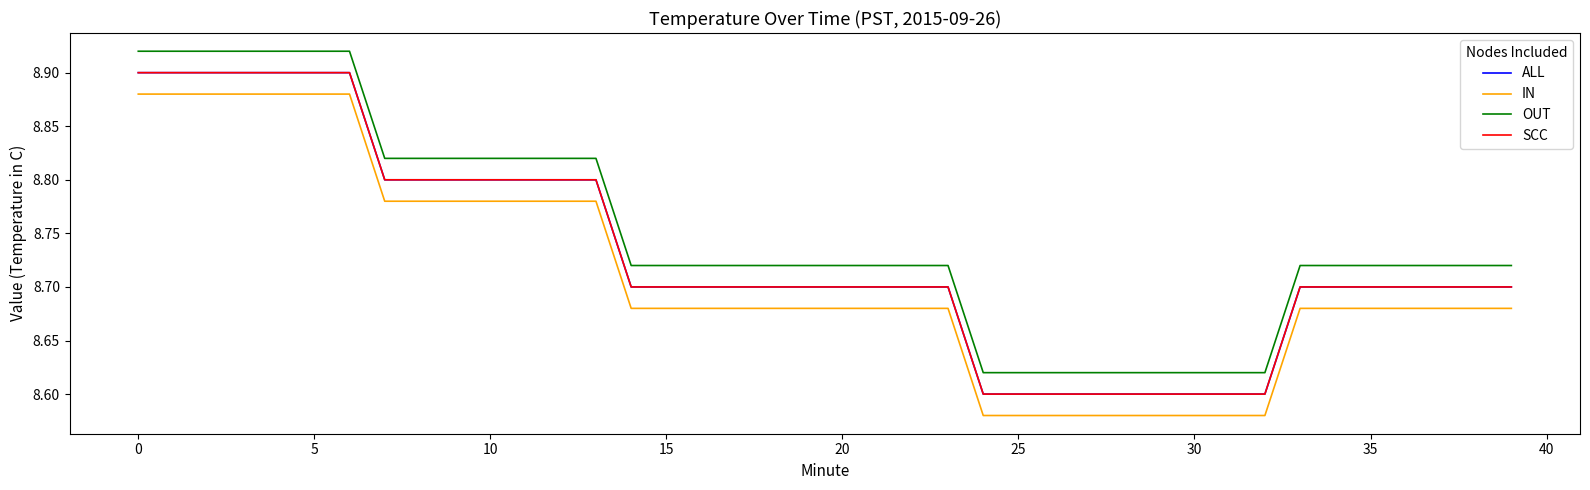

True or false: SCC has more than 0 points higher than both neighbors.

False